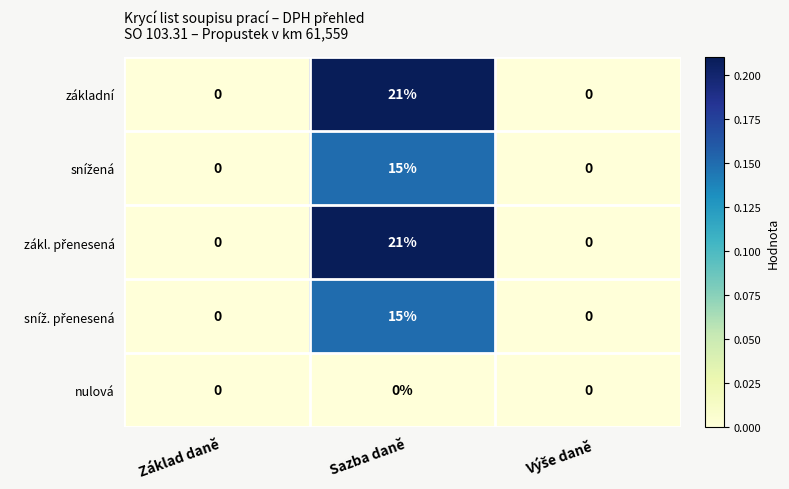

Count the základní values in the range 0 to 21.

3